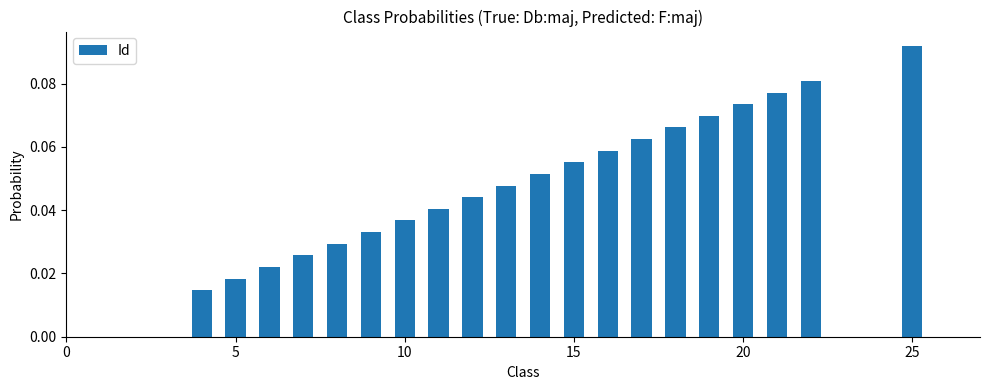

Count the values in the range 0 to 1.

20